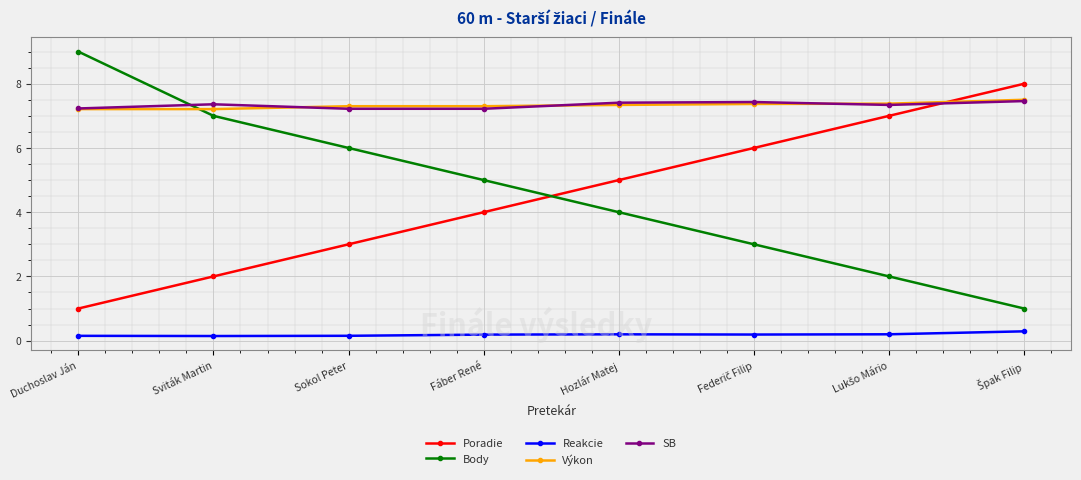

Count the number of data series in this chart.

5